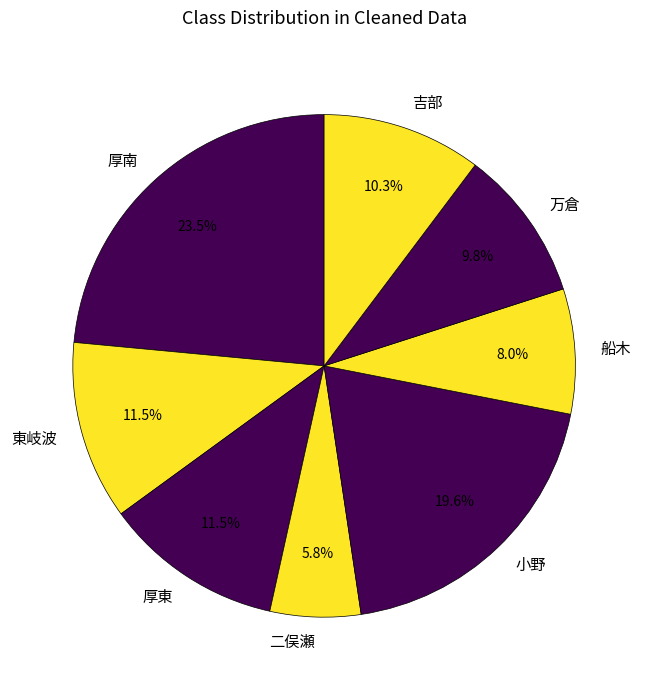

Combined, what portion of the pie is 万倉 and 東岐波?

21.3%